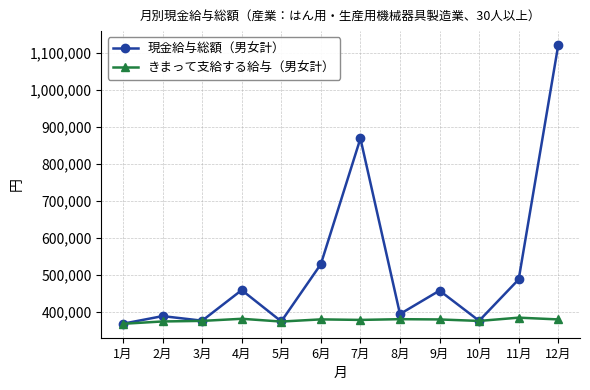

What is the lowest value of the 現金給与総額（男女計） series?

368573